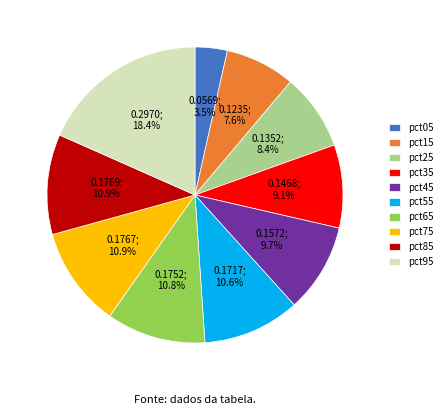

What is the total percentage of pct45 and pct35?

18.8%